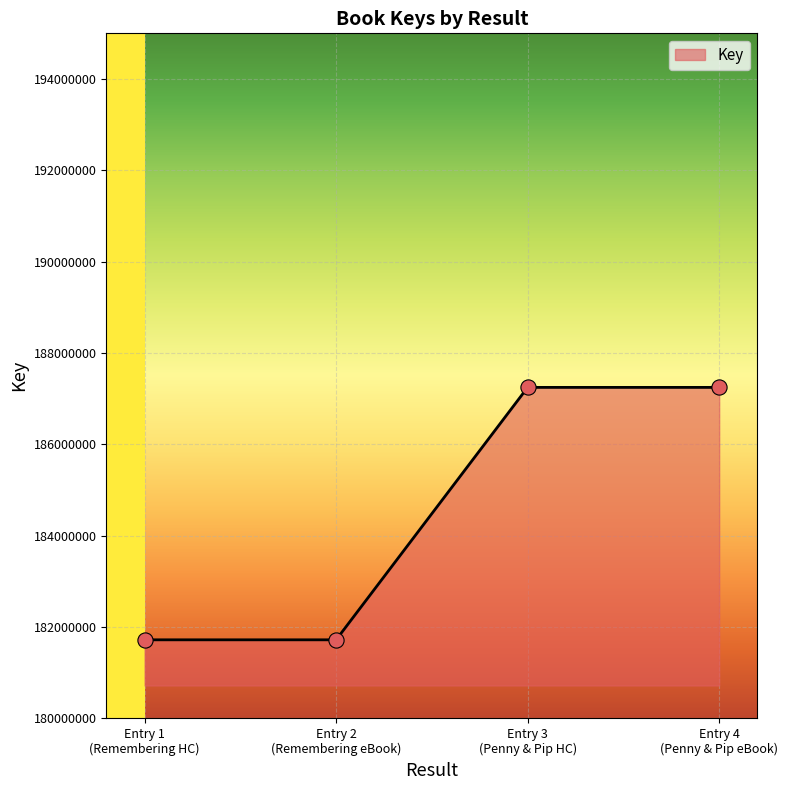

True or false: the data has more than 1 interior local peaks.

False